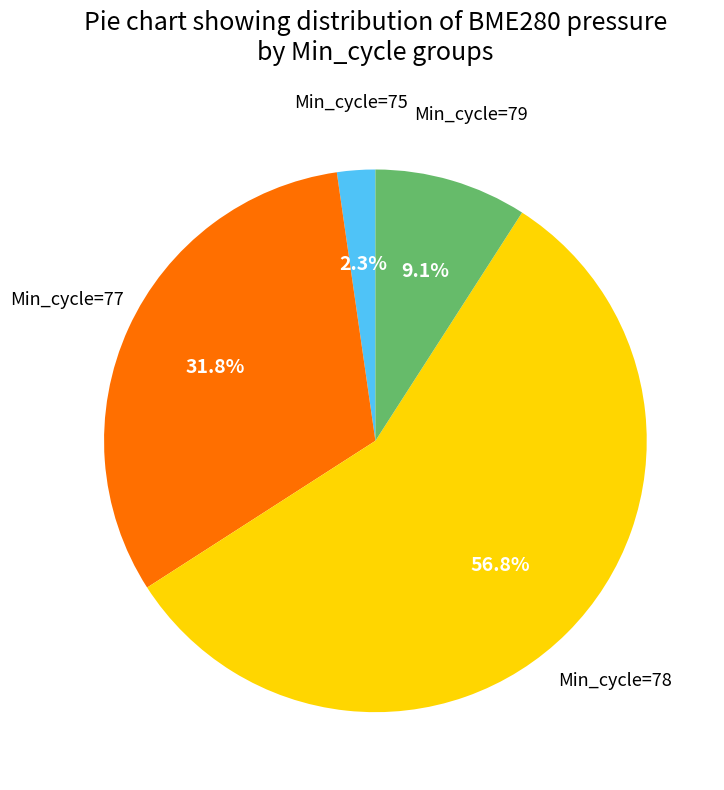

Is there a majority slice in this chart?

Yes